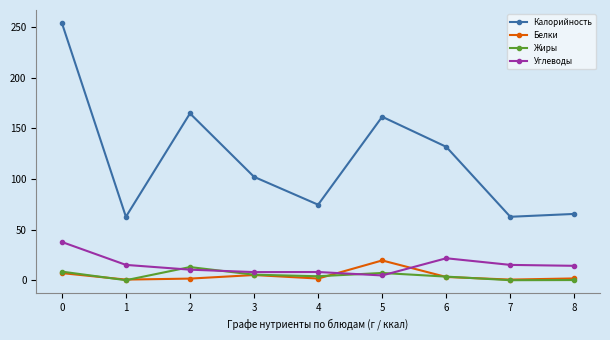

What are all the series names shown in the legend?

Калорийность, Белки, Жиры, Углеводы